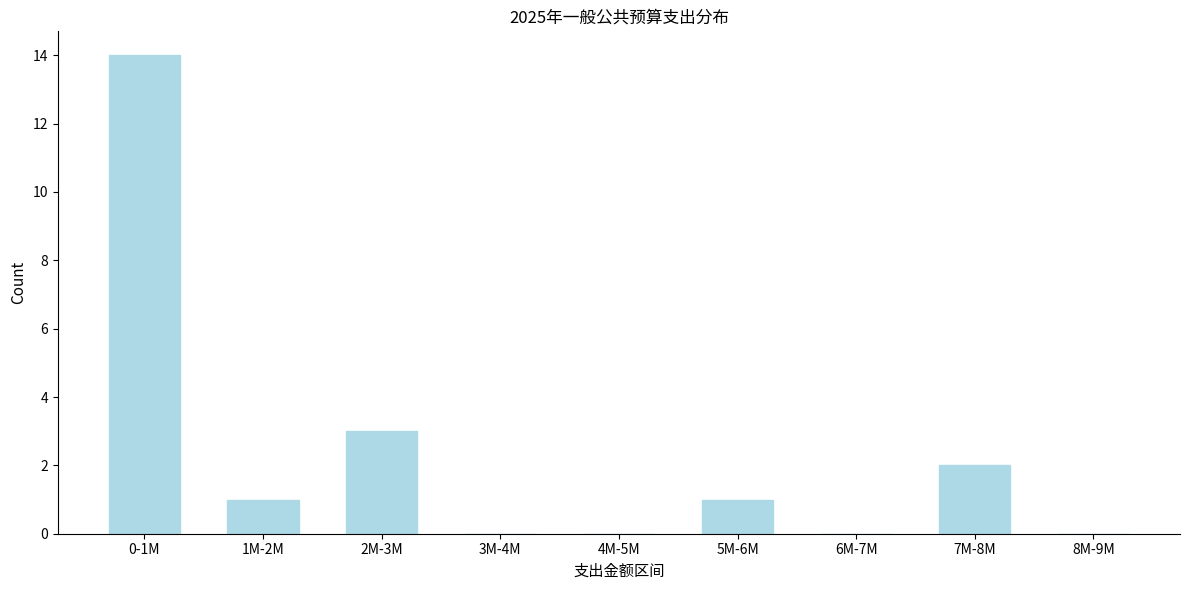

Reading left to right, what are all the values shown in this chart?

0-1M=14	1M-2M=1	2M-3M=3	3M-4M=0	4M-5M=0	5M-6M=1	6M-7M=0	7M-8M=2	8M-9M=0